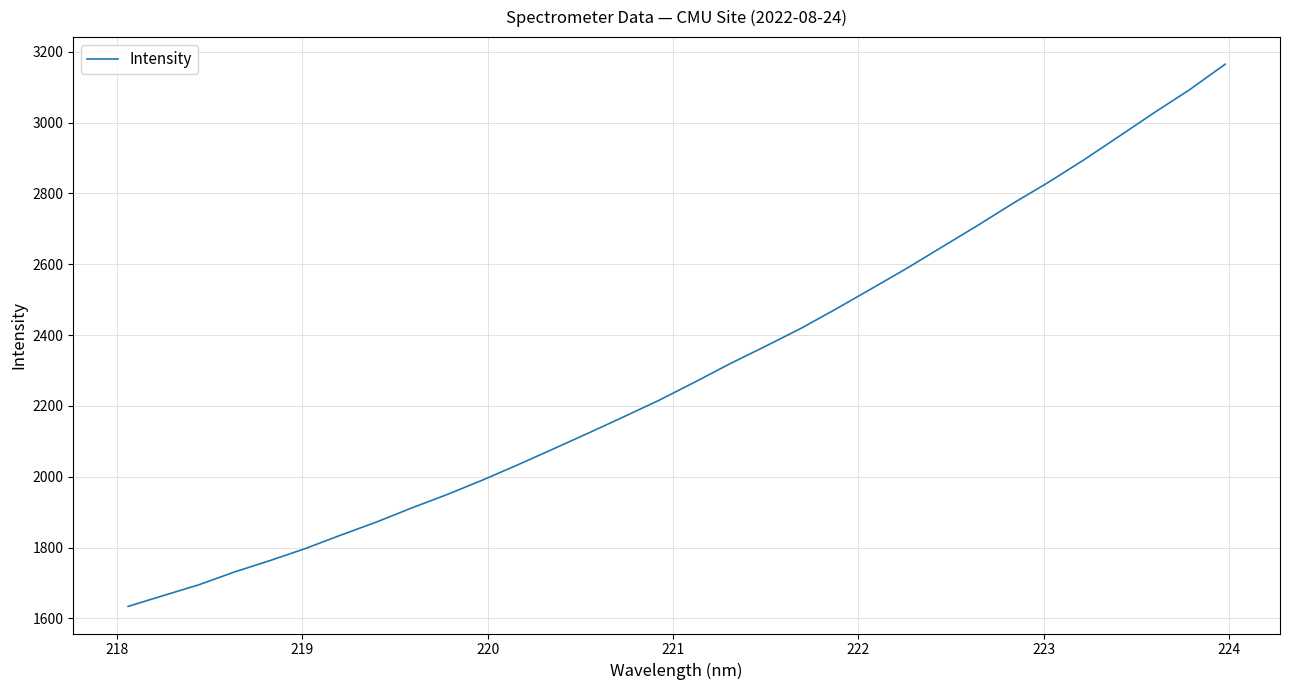

What is the greatest value displayed?

3164.8